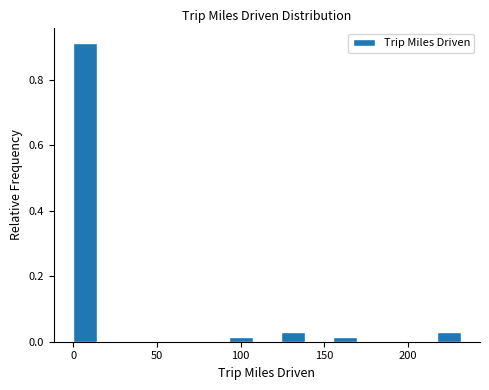

Read against the x-axis, roughly where is the centre of the tallest bar?

5